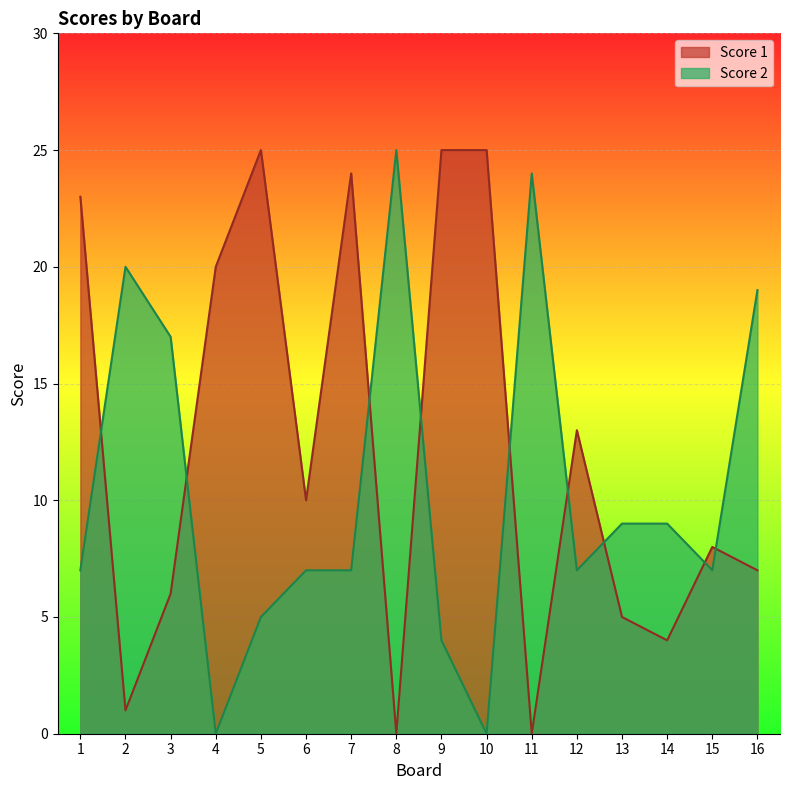

In Score 1, how many points are lower than both neighbors (excluding endpoints)?

5